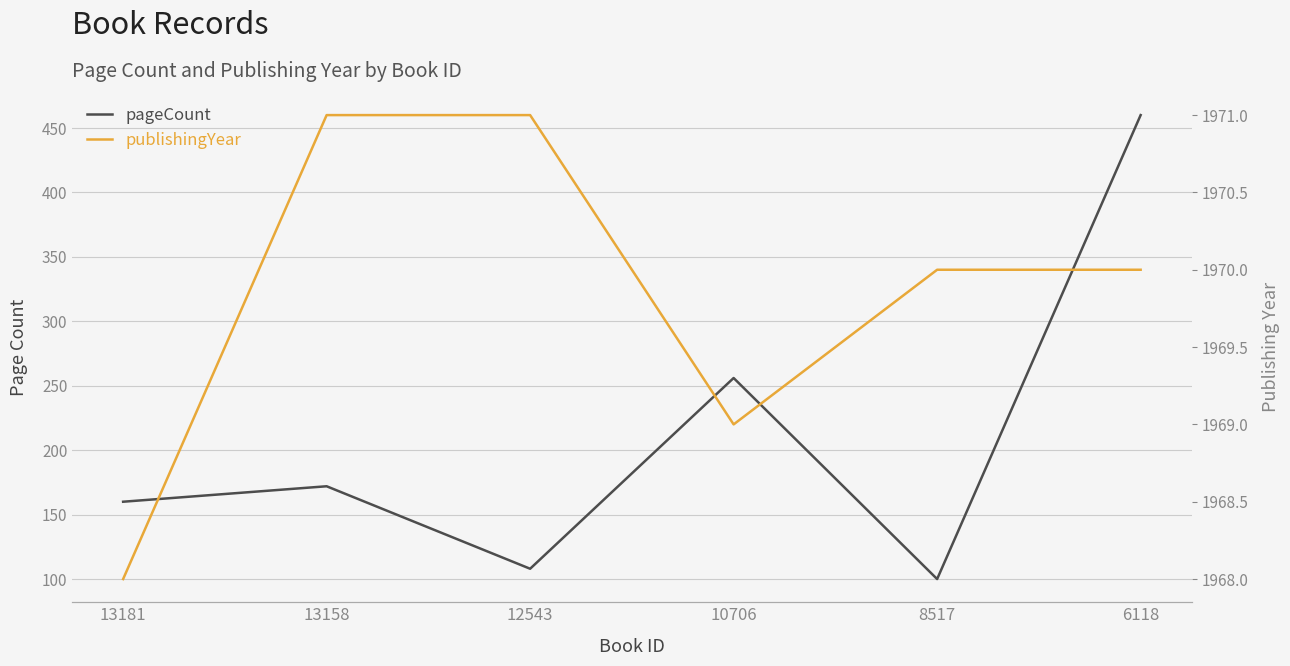

At which category does publishingYear reach its first local valley?

10706